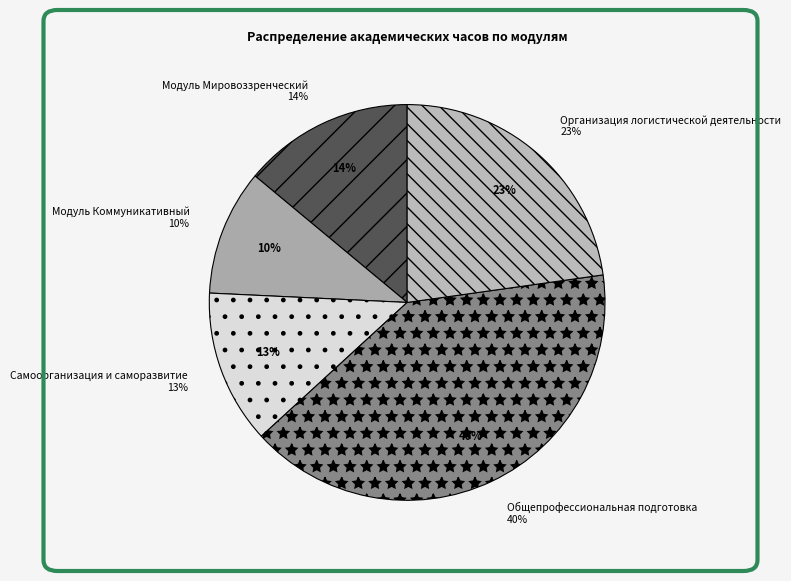

What is the smallest slice in the pie chart?

Модуль Коммуникативный